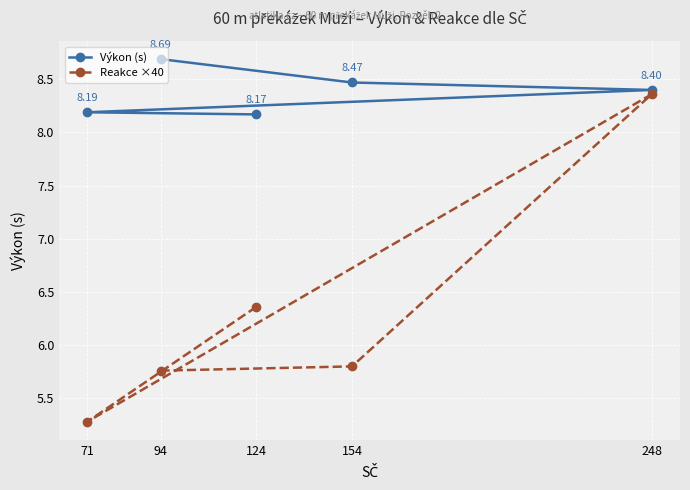

What are all the series names shown in the legend?

Výkon (s), Reakce ×40